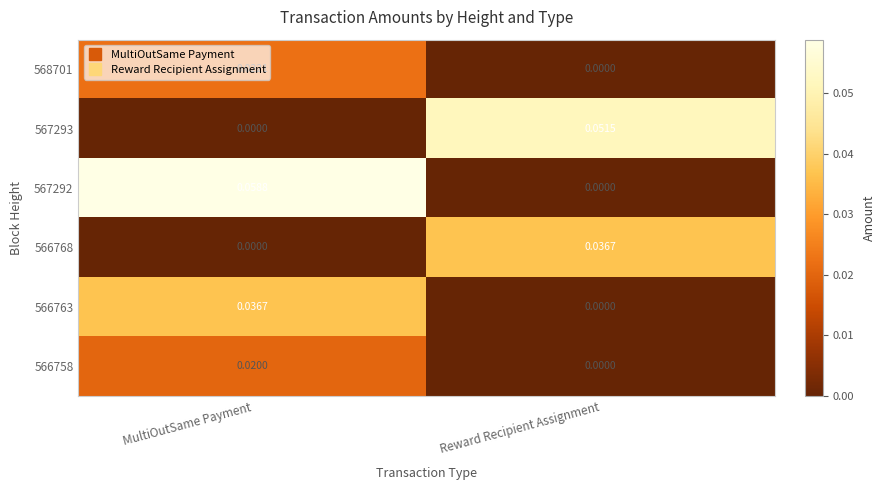

At which category is the sum across all series the highest?

MultiOutSame Payment